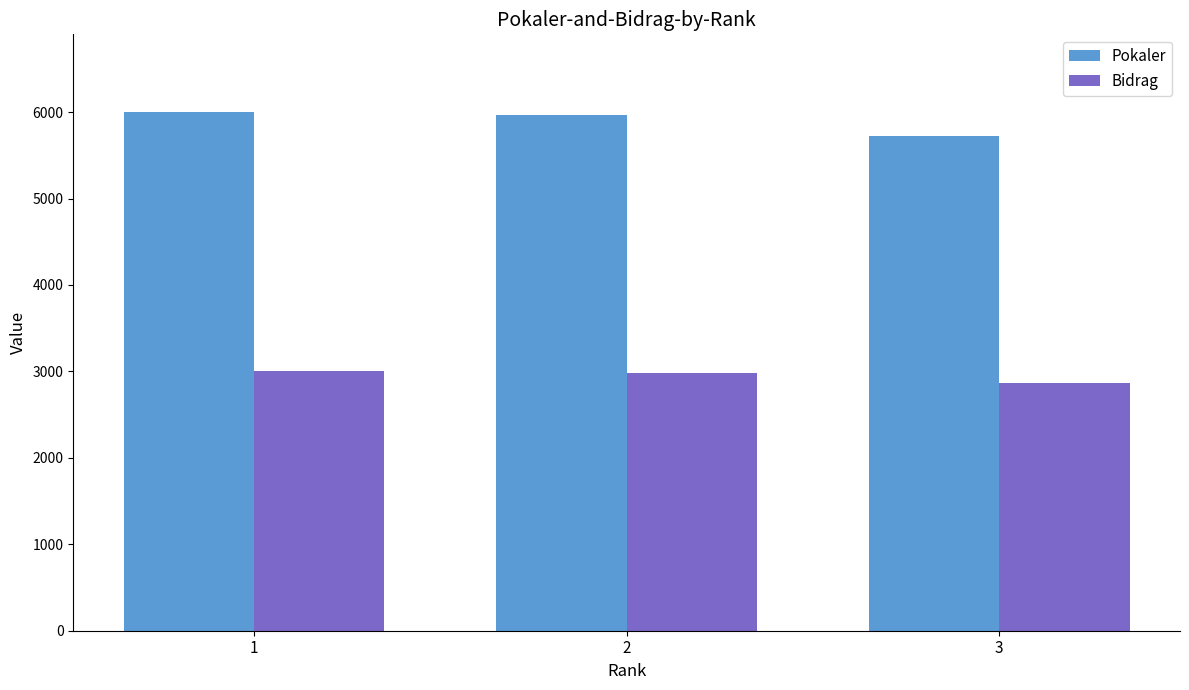

What is the value of the Pokaler bar at the 3rd from the left?

5725